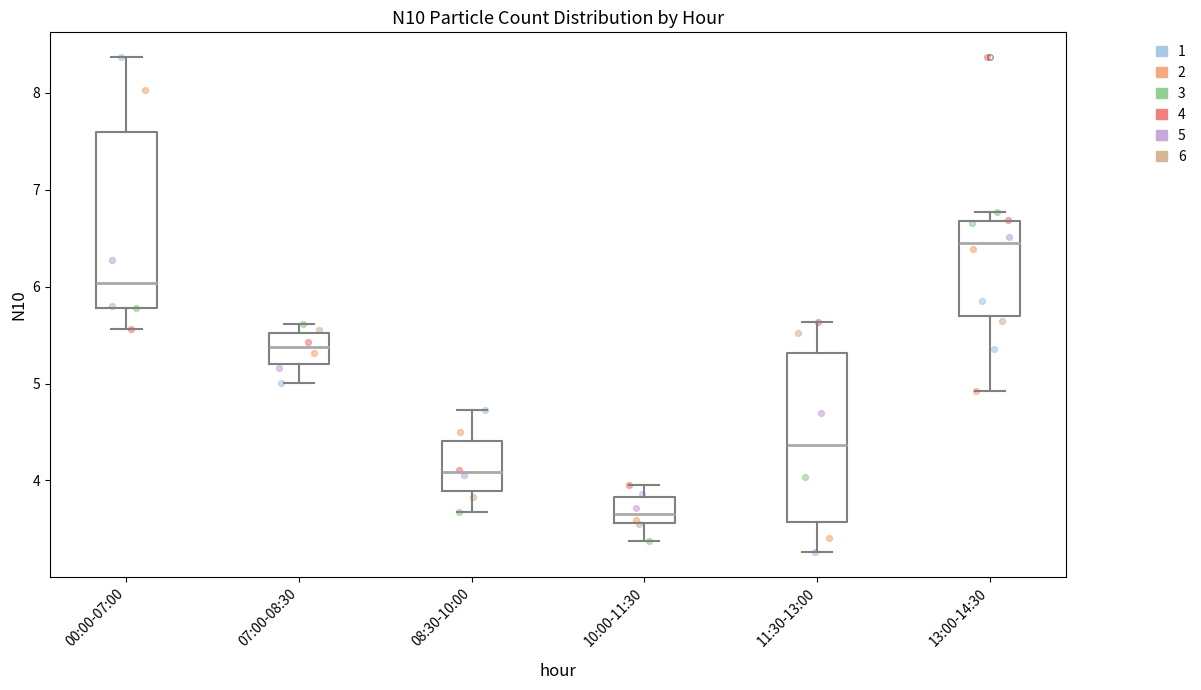

Where does the upper whisker of the box for 00:00-07:00 end on the y-axis? The values are not printed on the chart, so give them approximately, as read against the axis.

8.4